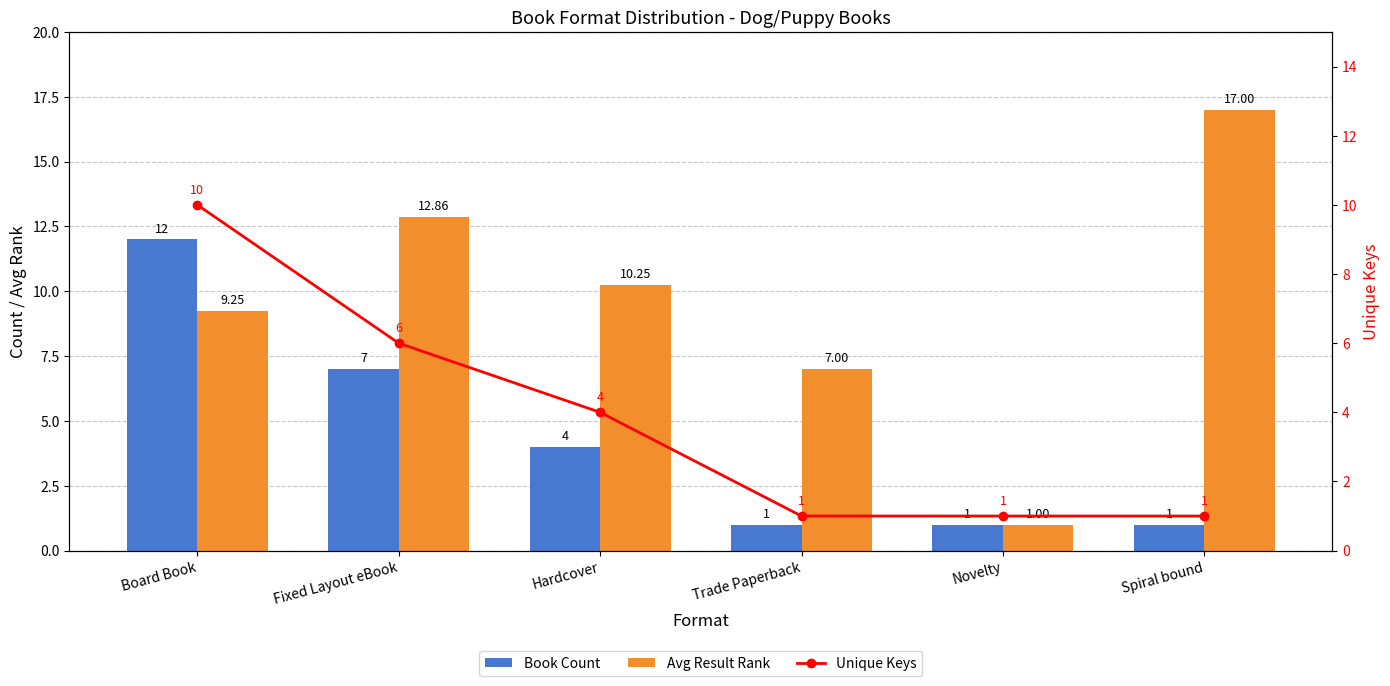

Where is Unique Keys nearest to the value 5?

Fixed Layout eBook